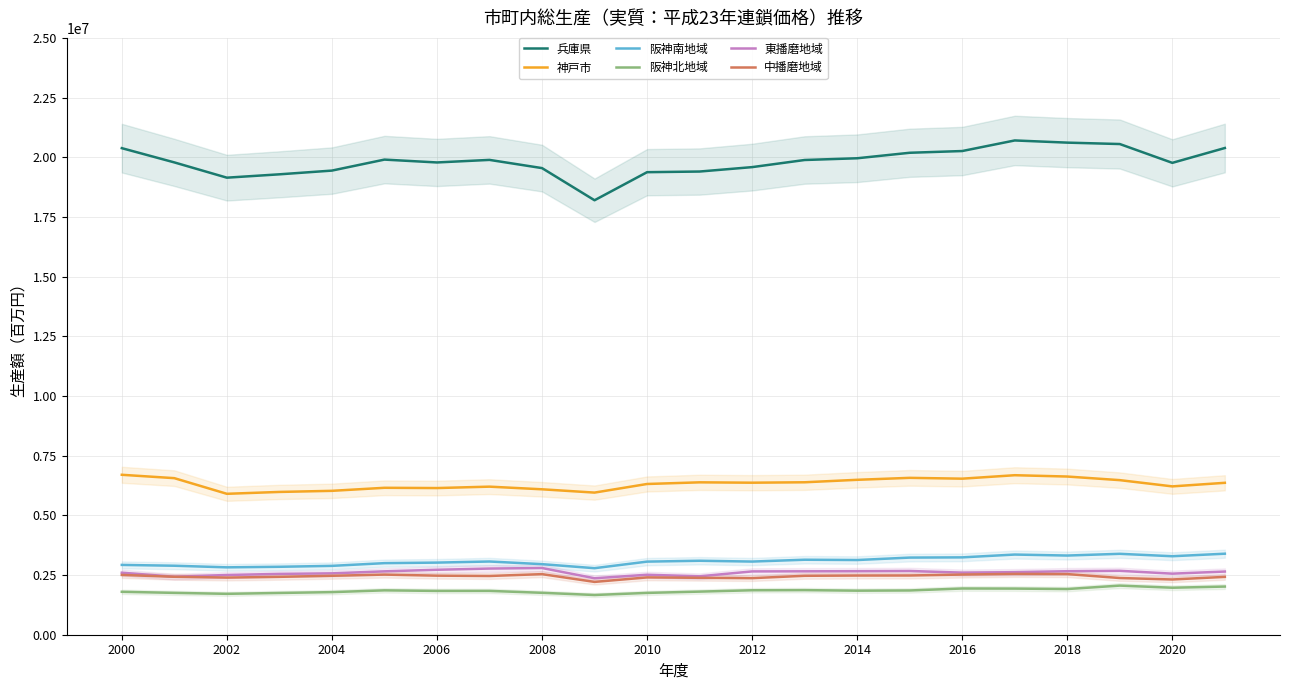

Does the chart display data point markers on the line(s)?

No